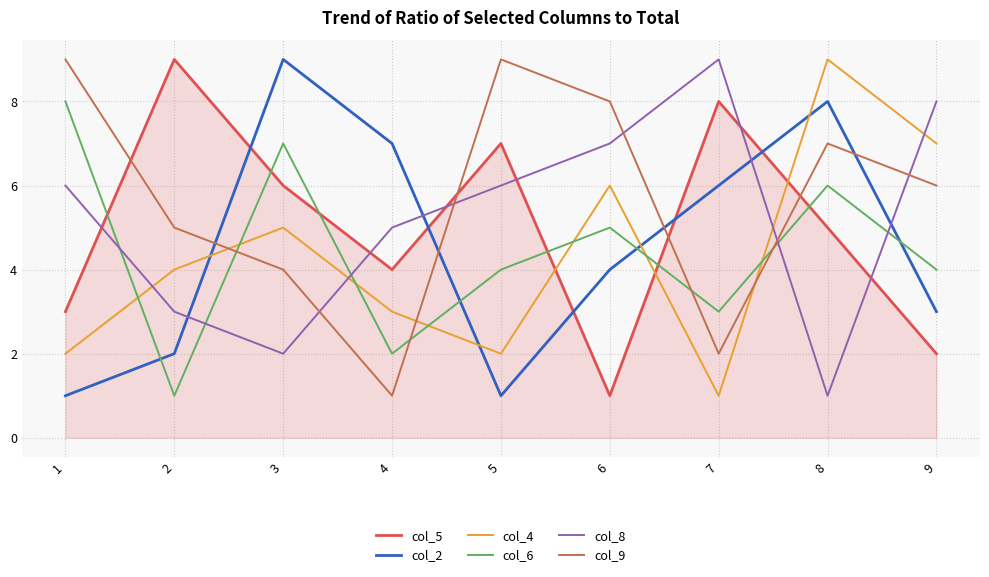

Rank the series at 5 from lowest to highest value.

col_2, col_4, col_6, col_8, col_5, col_9